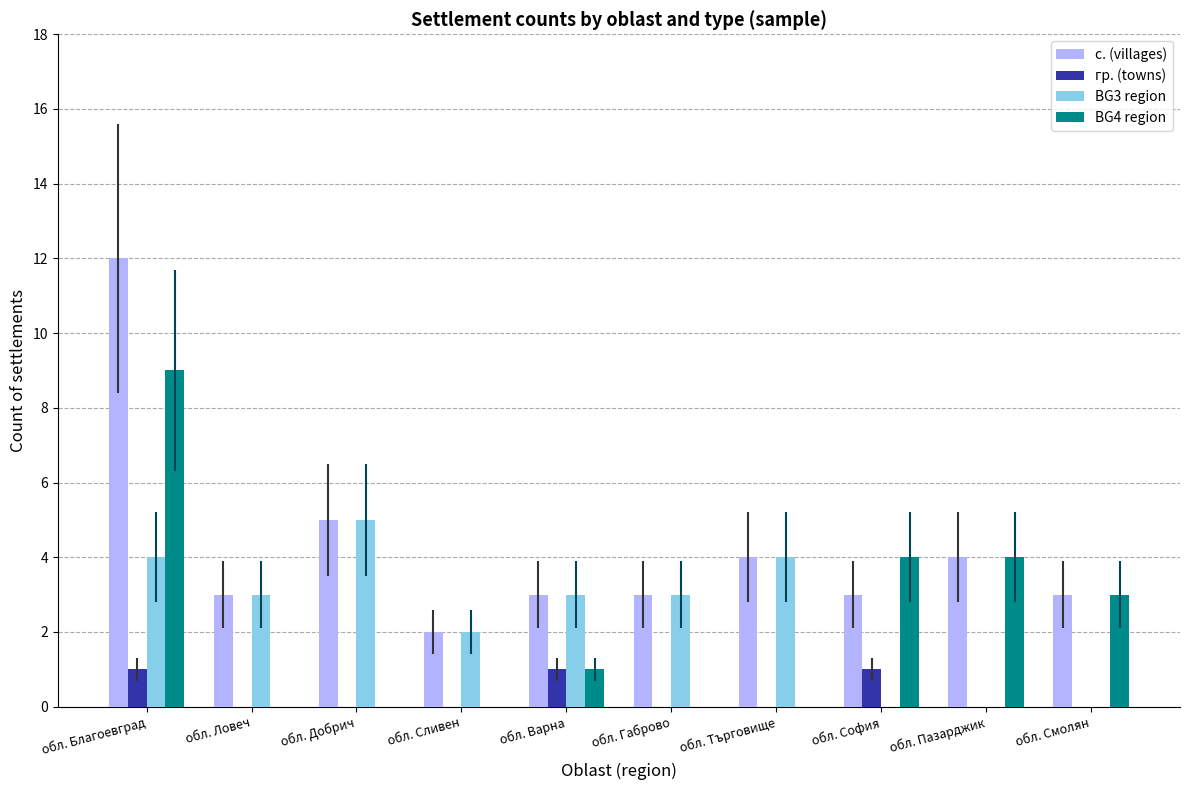

Which series has the largest total across all categories?

с. (villages)